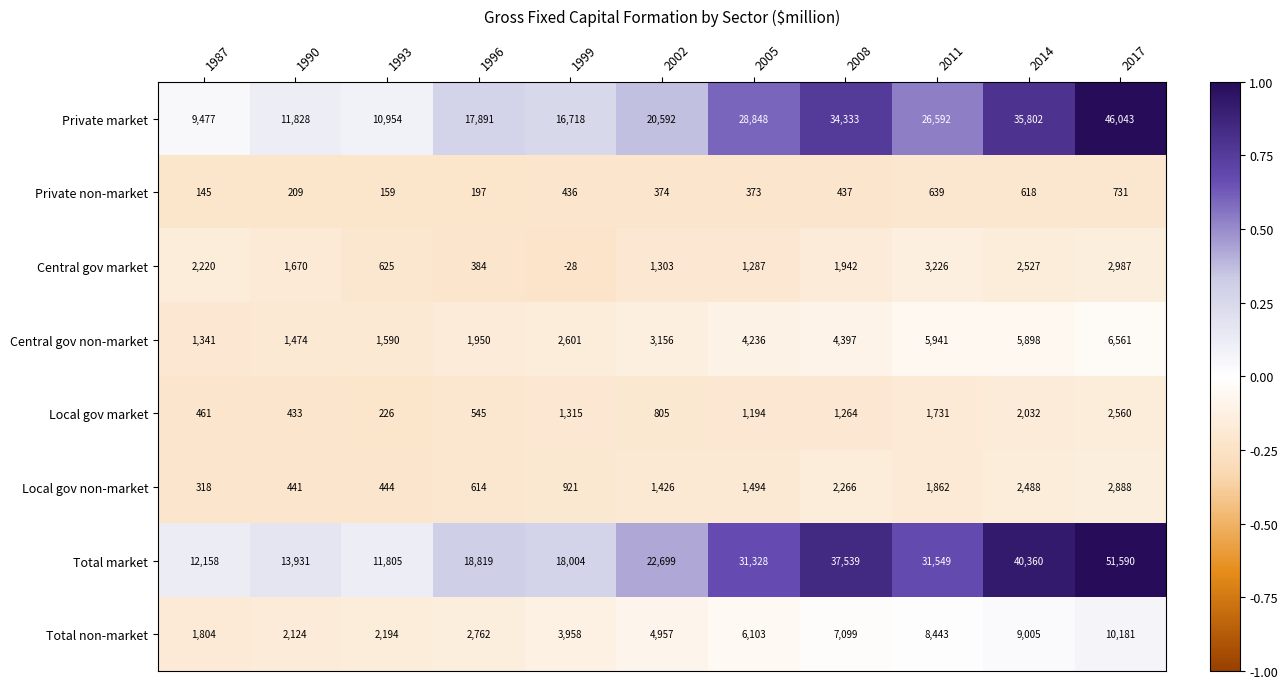

The Local gov non-market series shows 318 at 1987. True or false?

True